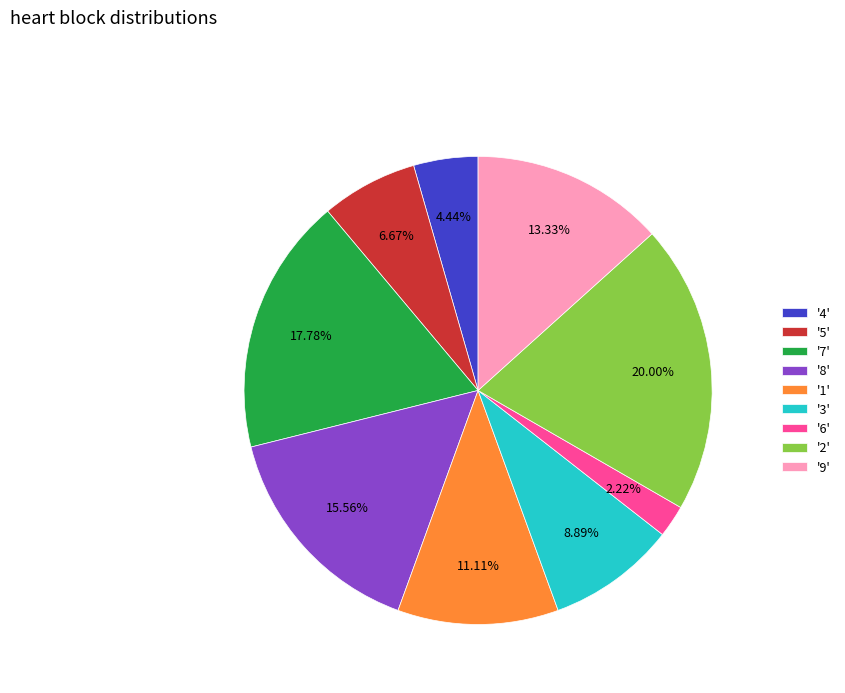

Count the number of slices in the pie.

9